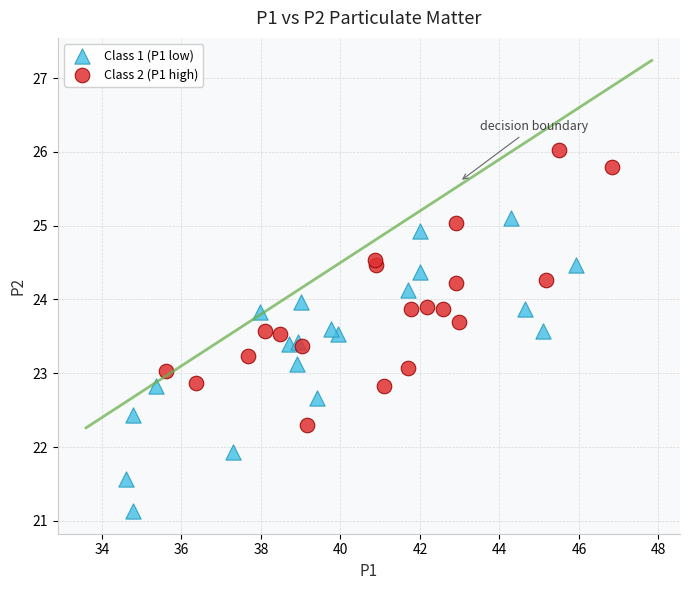

Which series has the largest Y range (max minus min)?

Class 1 (P1 low)